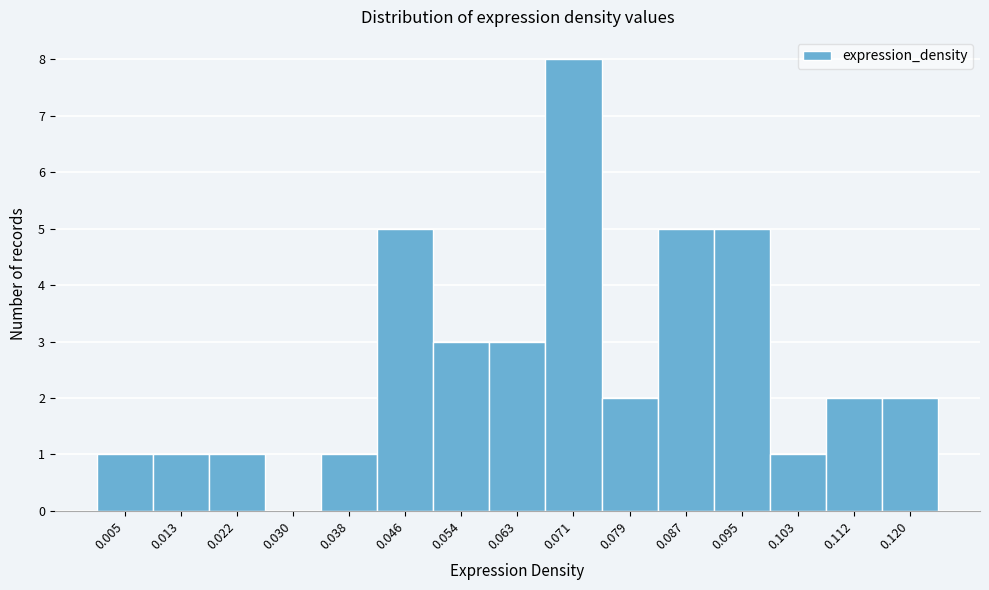

Reading left to right, list every bar in this chart as the range it spans on the x-axis followed by its height. Neither the bar edges nor the heights are printed on the chart, so give them approximately, as read against the axes.

0.001 to 0.009: 1
0.009 to 0.018: 1
0.018 to 0.026: 1
0.026 to 0.034: 0
0.034 to 0.042: 1
0.042 to 0.050: 5
0.050 to 0.058: 3
0.058 to 0.067: 3
0.067 to 0.075: 8
0.075 to 0.083: 2
0.083 to 0.091: 5
0.091 to 0.099: 5
0.099 to 0.107: 1
0.107 to 0.116: 2
0.116 to 0.124: 2